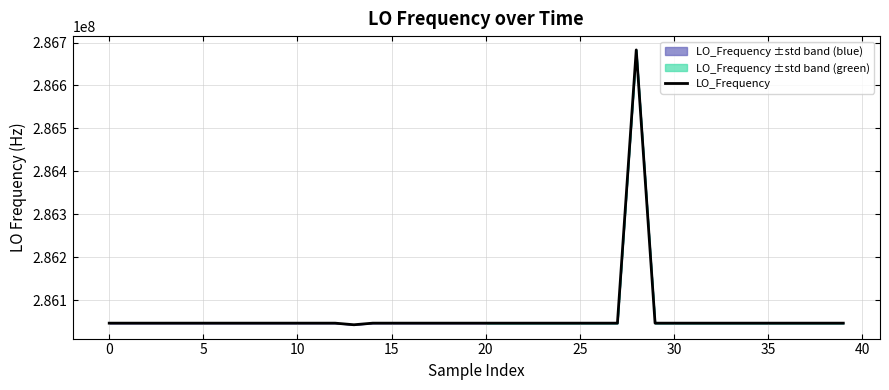

What is the sum of the values at 18 and 25?

572094003.1